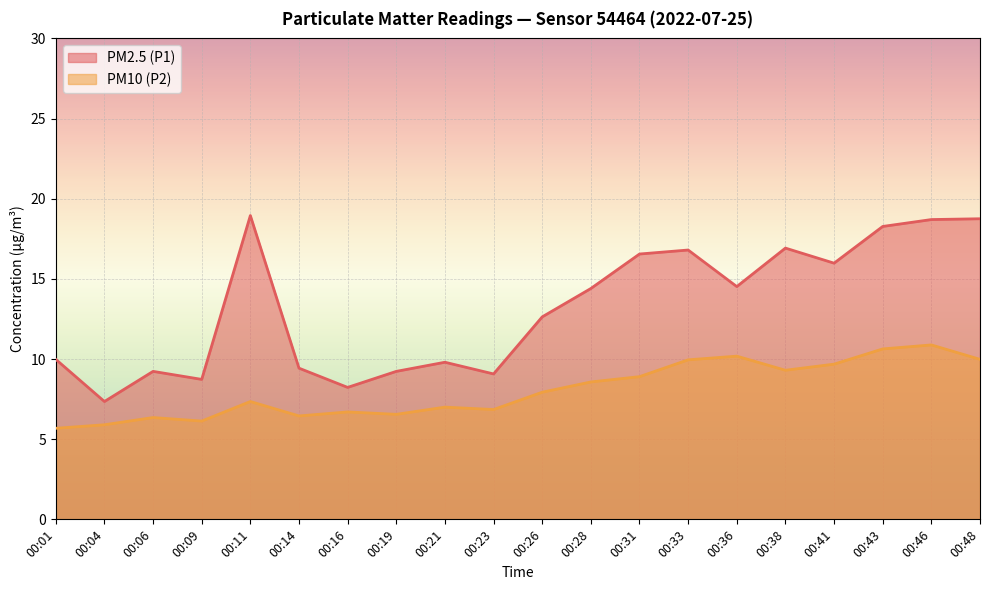

What are all the series names shown in the legend?

PM2.5 (P1), PM10 (P2)